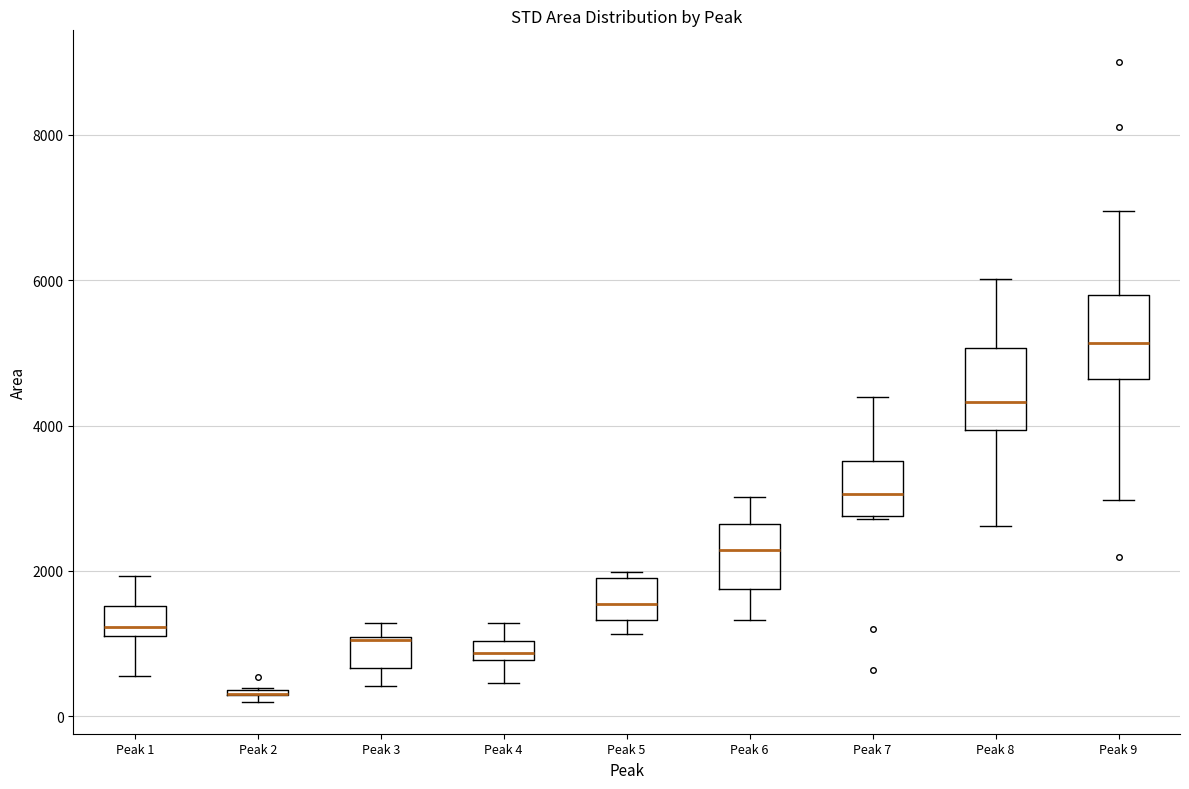

Where is the lower edge of the box for Peak 8 on the y-axis? The values are not printed on the chart, so give them approximately, as read against the axis.

4000